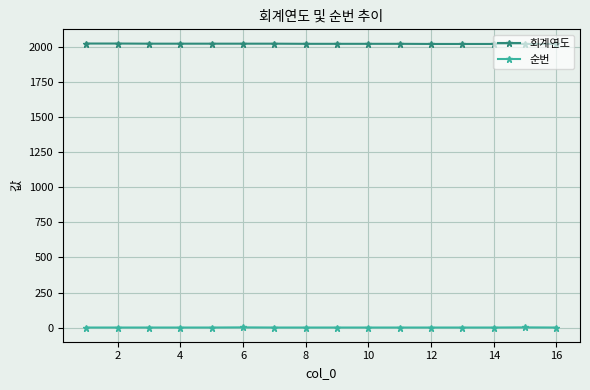

What is the maximum value for 회계연도?

2023